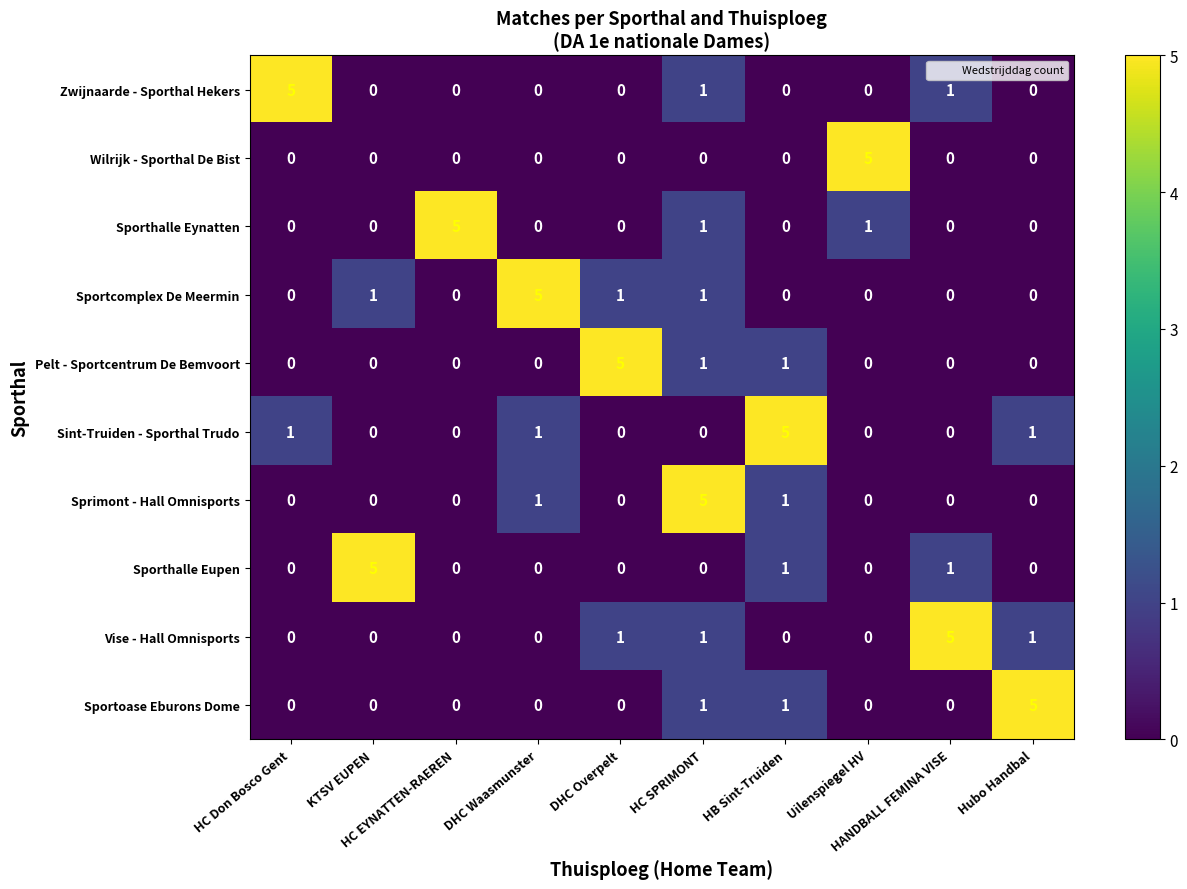

Count the Sporthalle Eupen values in the range 0 to 1.

9